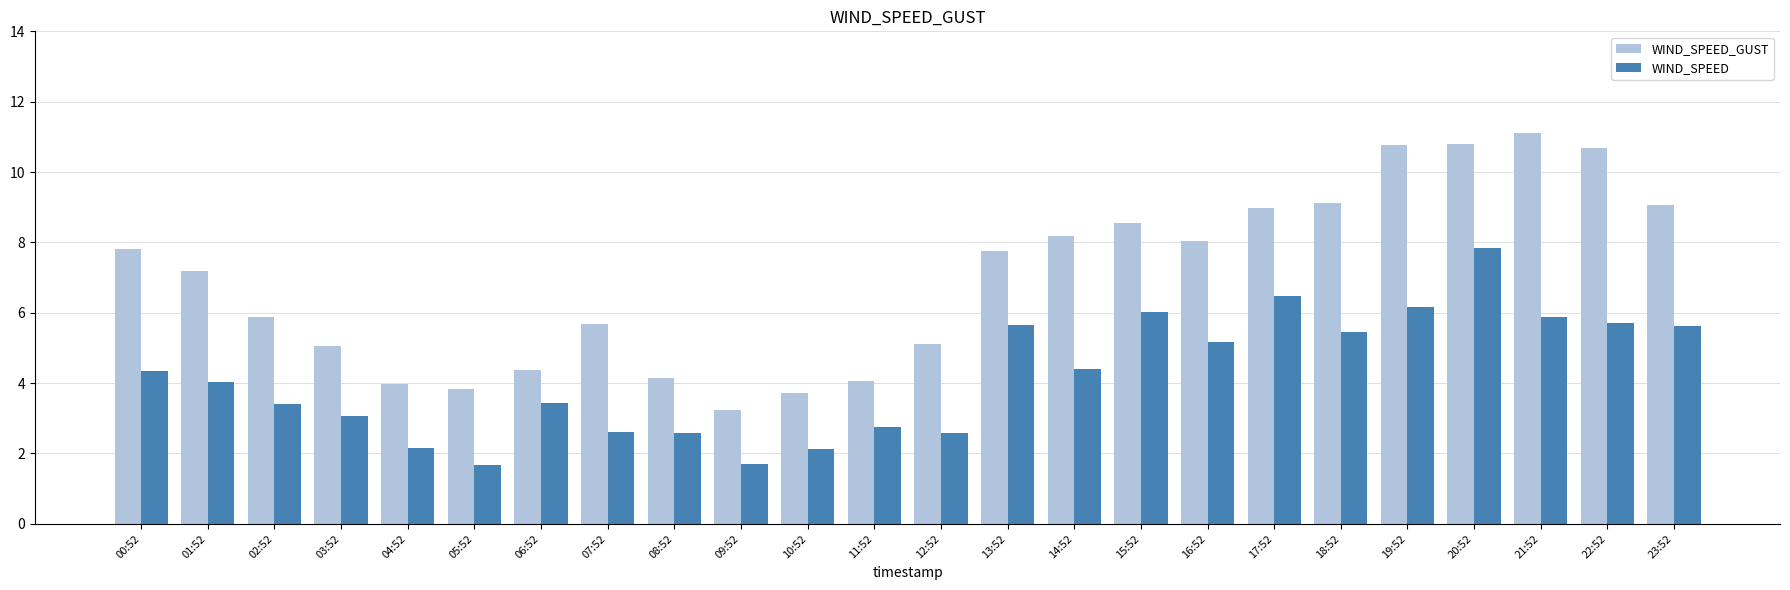

Is the value of WIND_SPEED_GUST at 08:52 greater than the value of WIND_SPEED at 17:52?

No